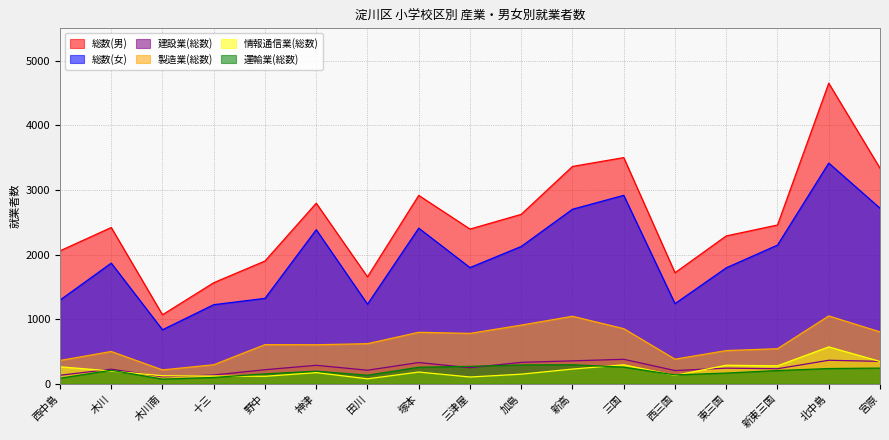

Where does the 総数(男) series first go above 2418?

神津